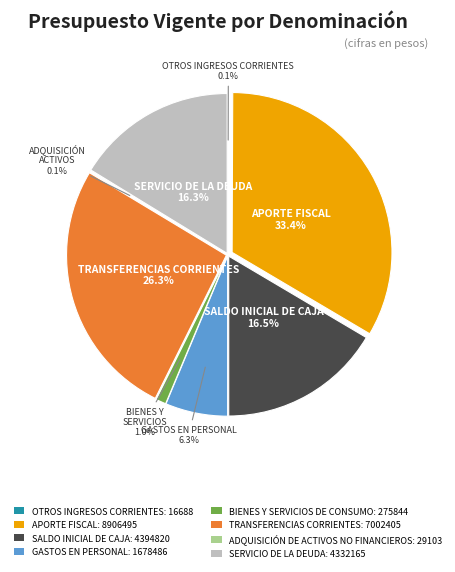

True or false: GASTOS EN PERSONAL accounts for 15% of the total.

False